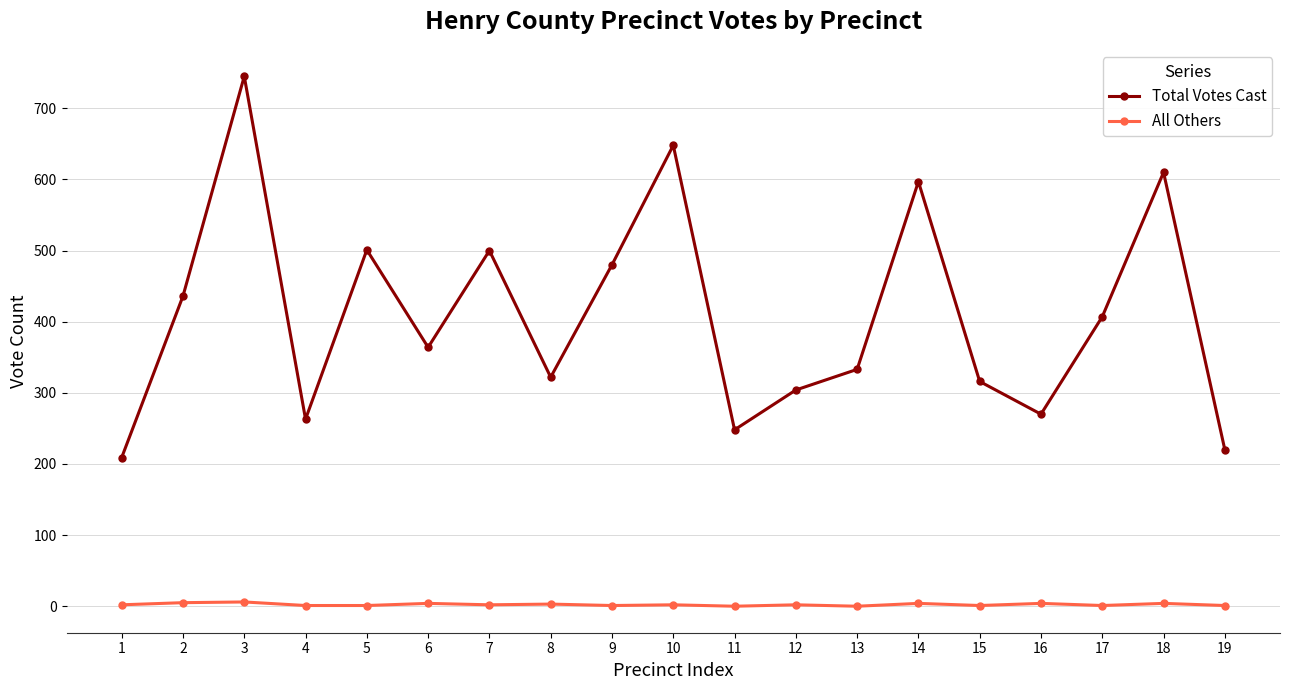

What is the difference between the maximum and minimum values in the Total Votes Cast series?

536